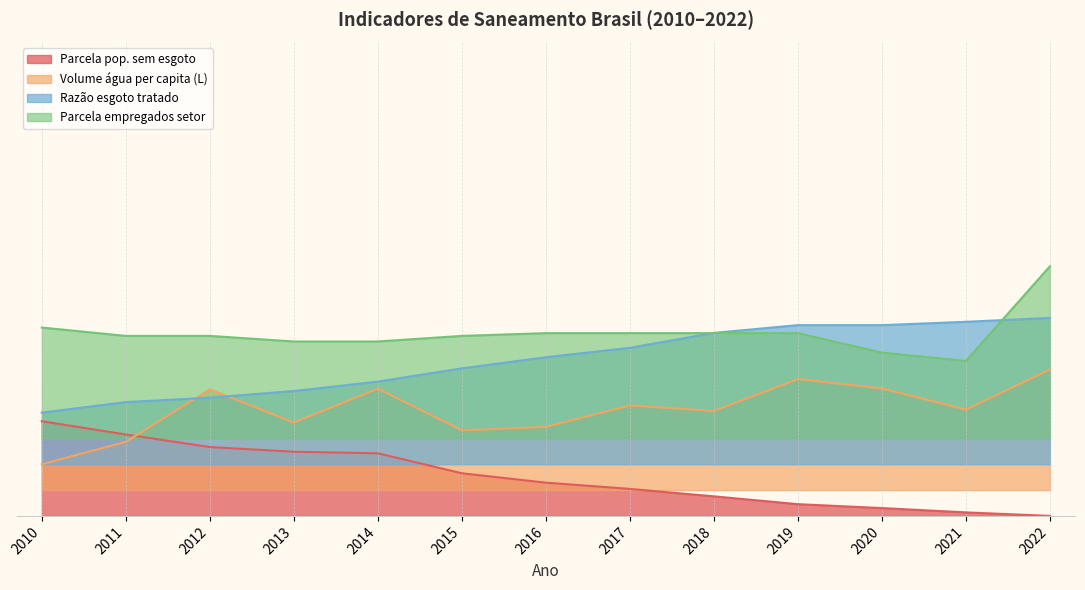

List the series in order of their peak value, lowest first.

Parcela pop. sem esgoto, Volume água per capita (L), Razão esgoto tratado, Parcela empregados setor